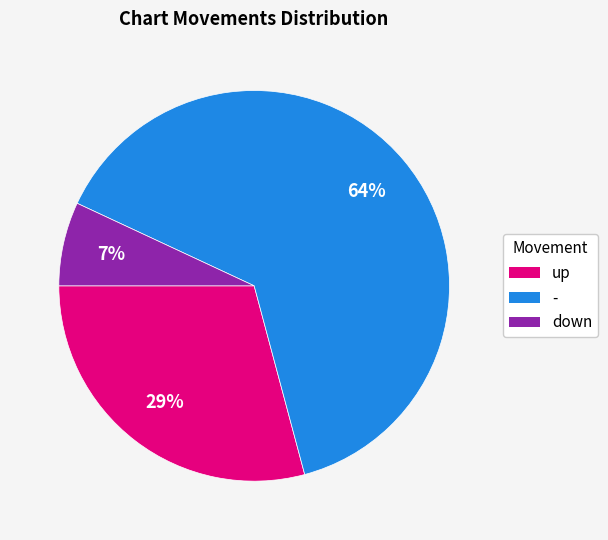

Which category accounts for the majority?

-